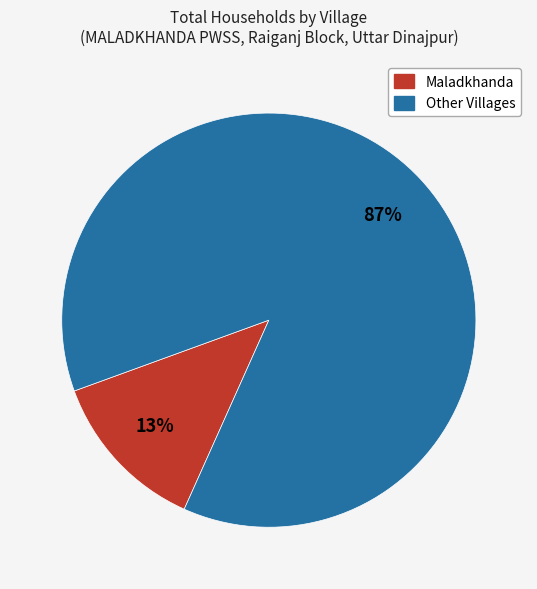

Which slice is the largest?

Other Villages